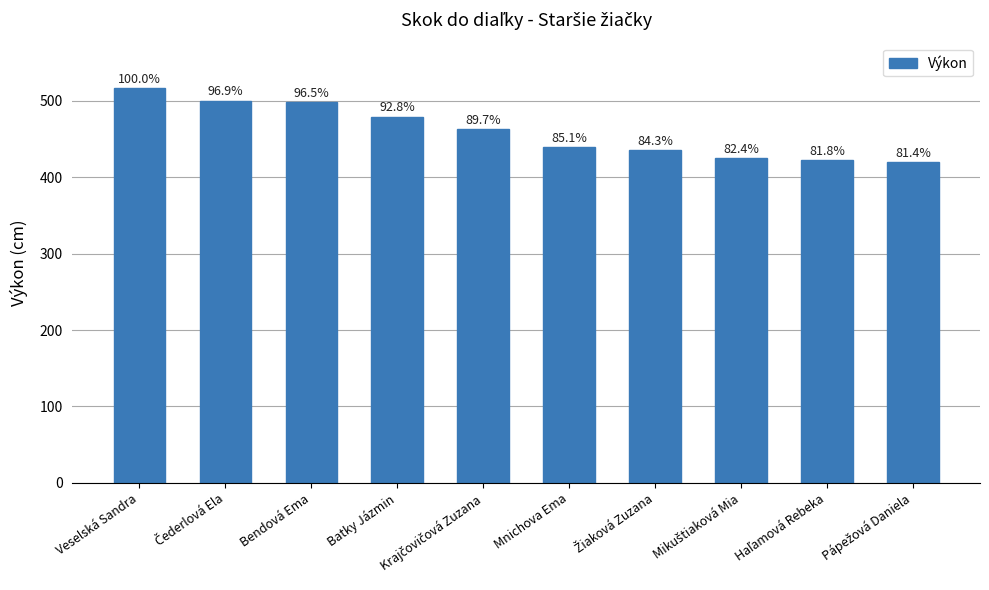

Where is the data nearest to the value 468?

Krajčovičová Zuzana